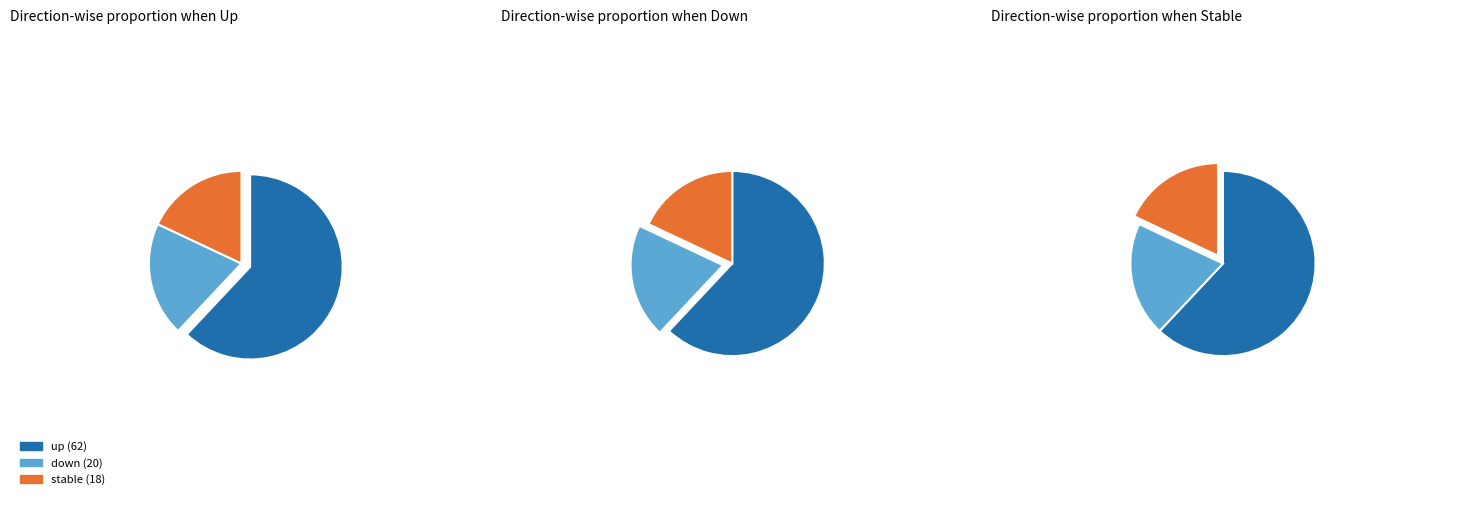

To the nearest percent, what is the average slice percentage?

33%